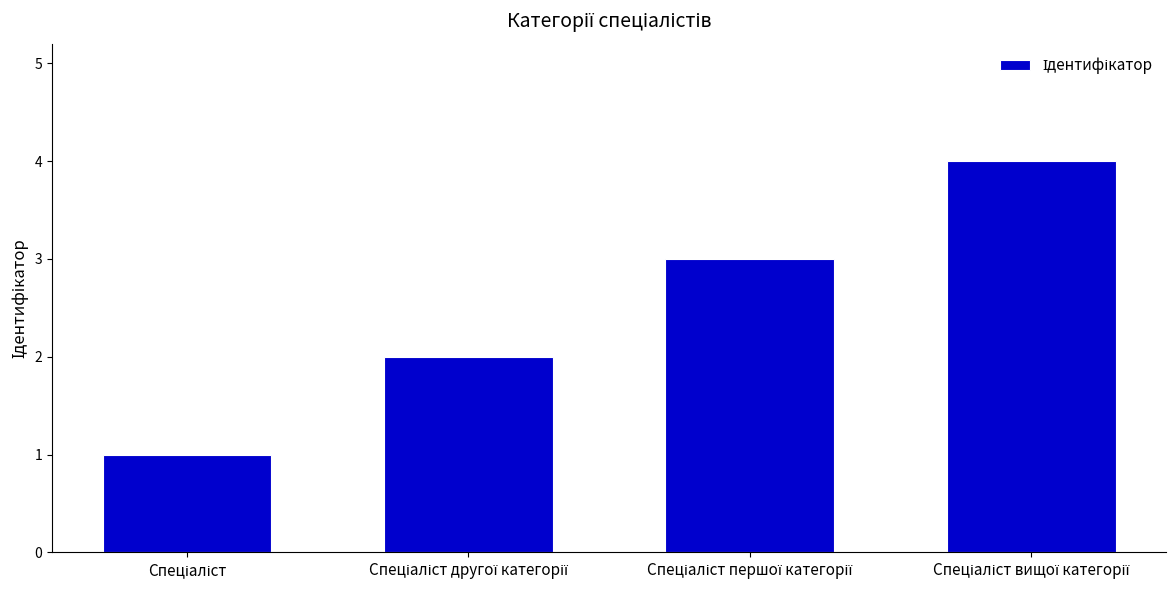

Reading right to left, list all the values displayed in this chart.

4	3	2	1